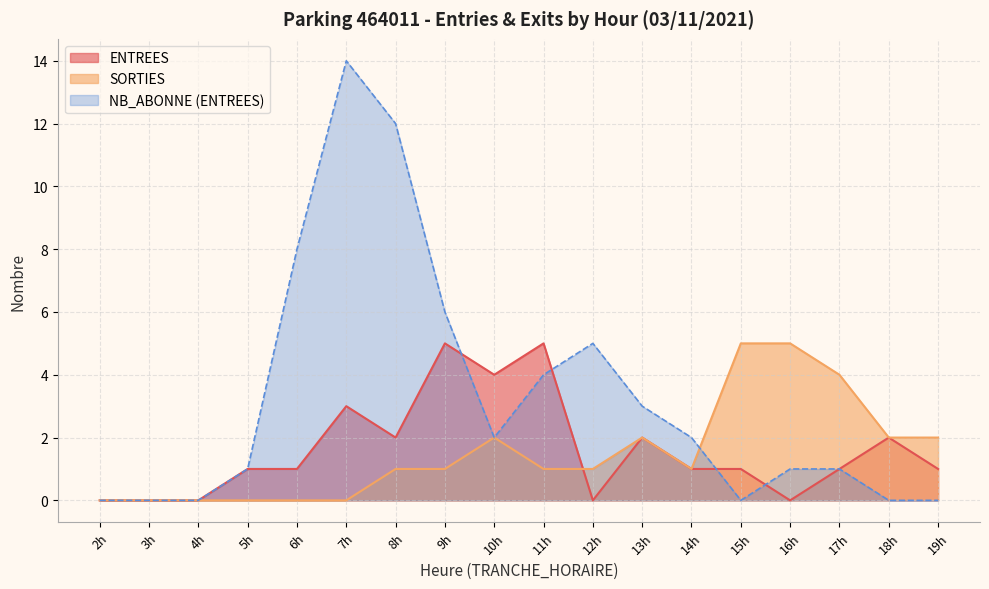

How many interior local peaks does the ENTREES series have?

5